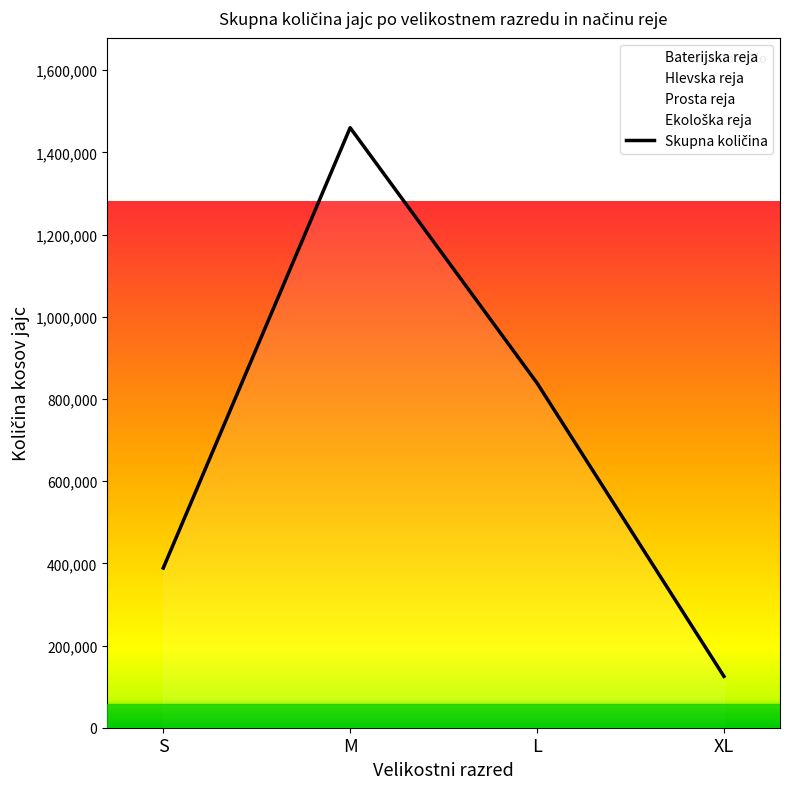

Rank the categories by value from lowest to highest.

XL, S, L, M